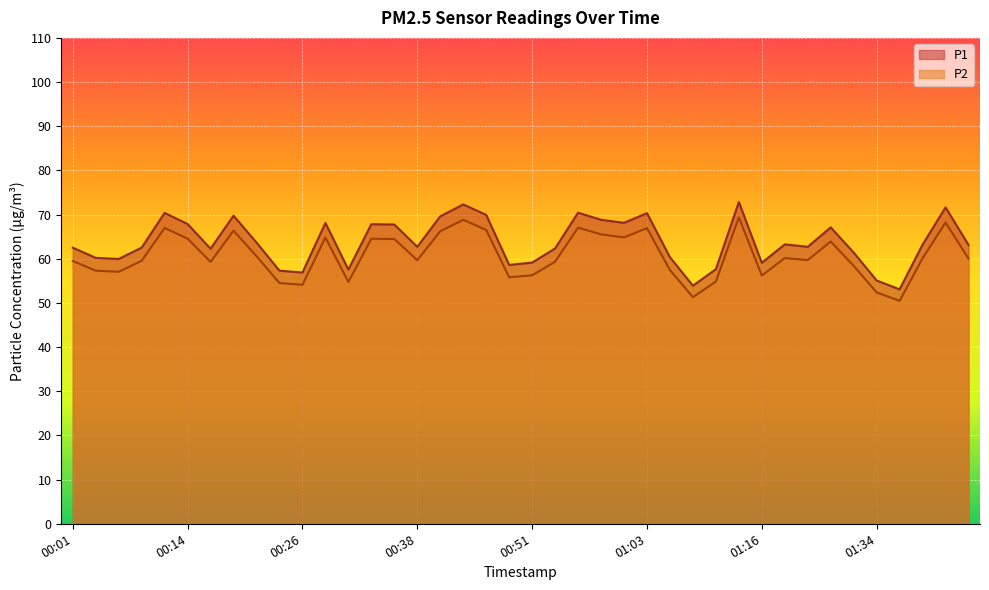

What is the greatest value displayed?

72.8